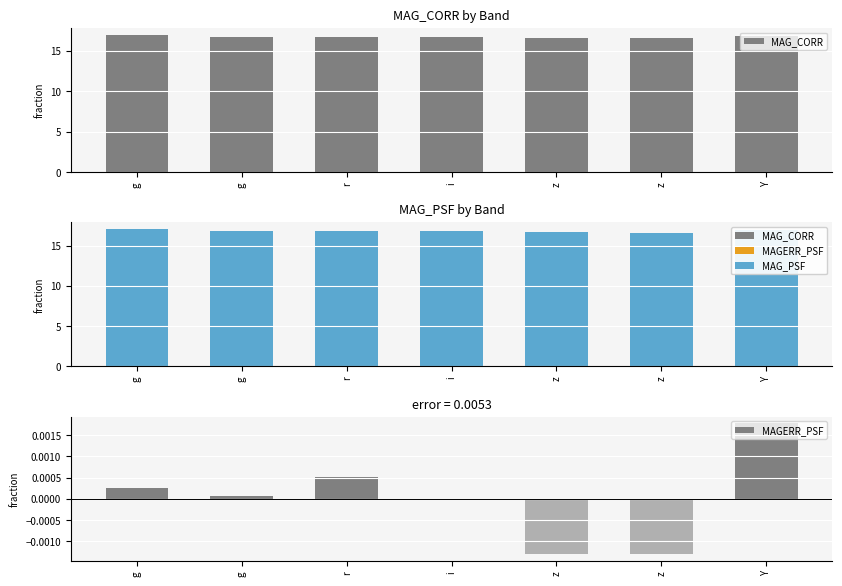

How many negative values does the MAGERR_PSF series have?

3